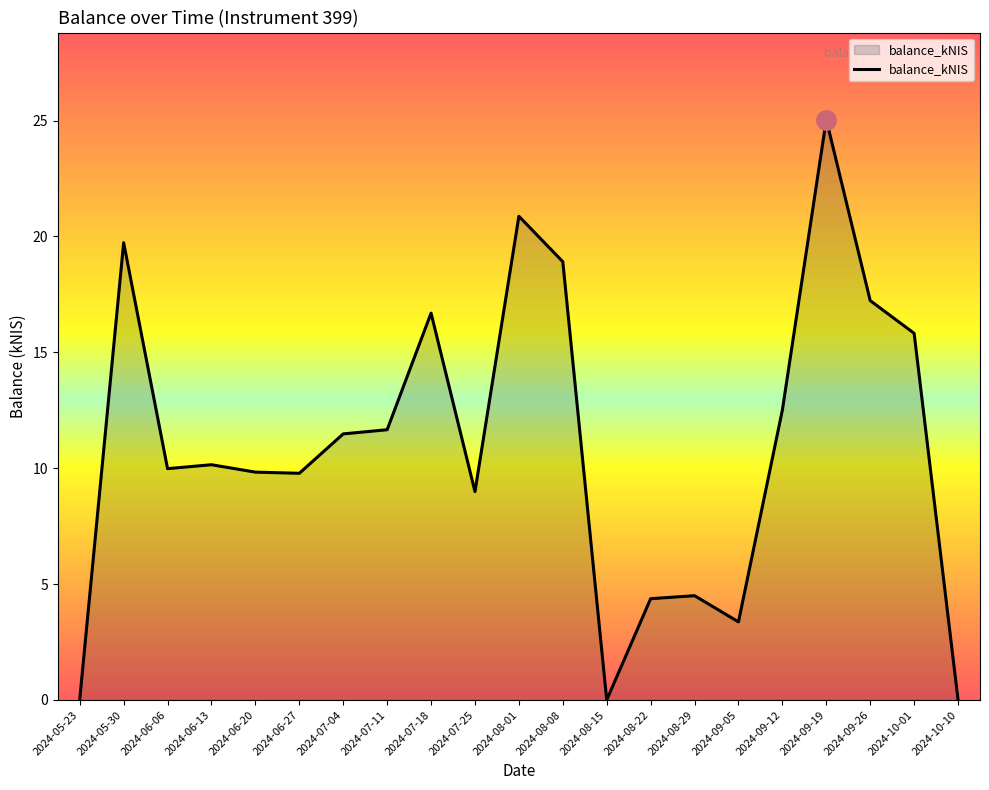

What position from the right is 2024-06-27?

16